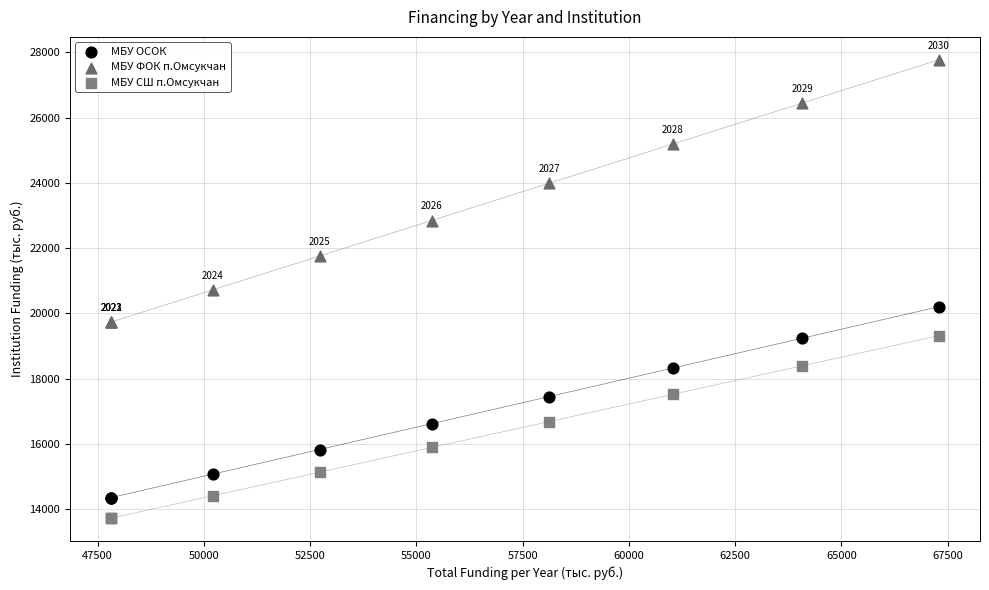

In the МБУ ФОК п.Омсукчан series, what Y value is closest to 23751?

23987.3